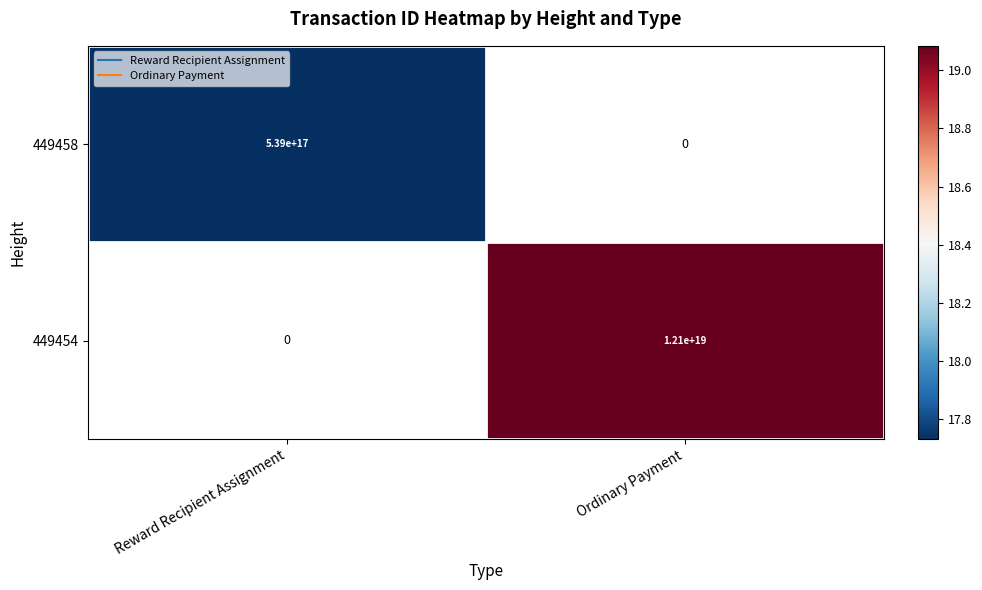

Which label corresponds to the smallest value in the chart?

Reward Recipient Assignment